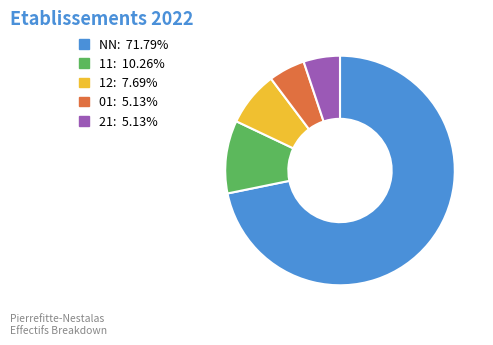

Do 12 and NN together represent more than half of the pie?

Yes